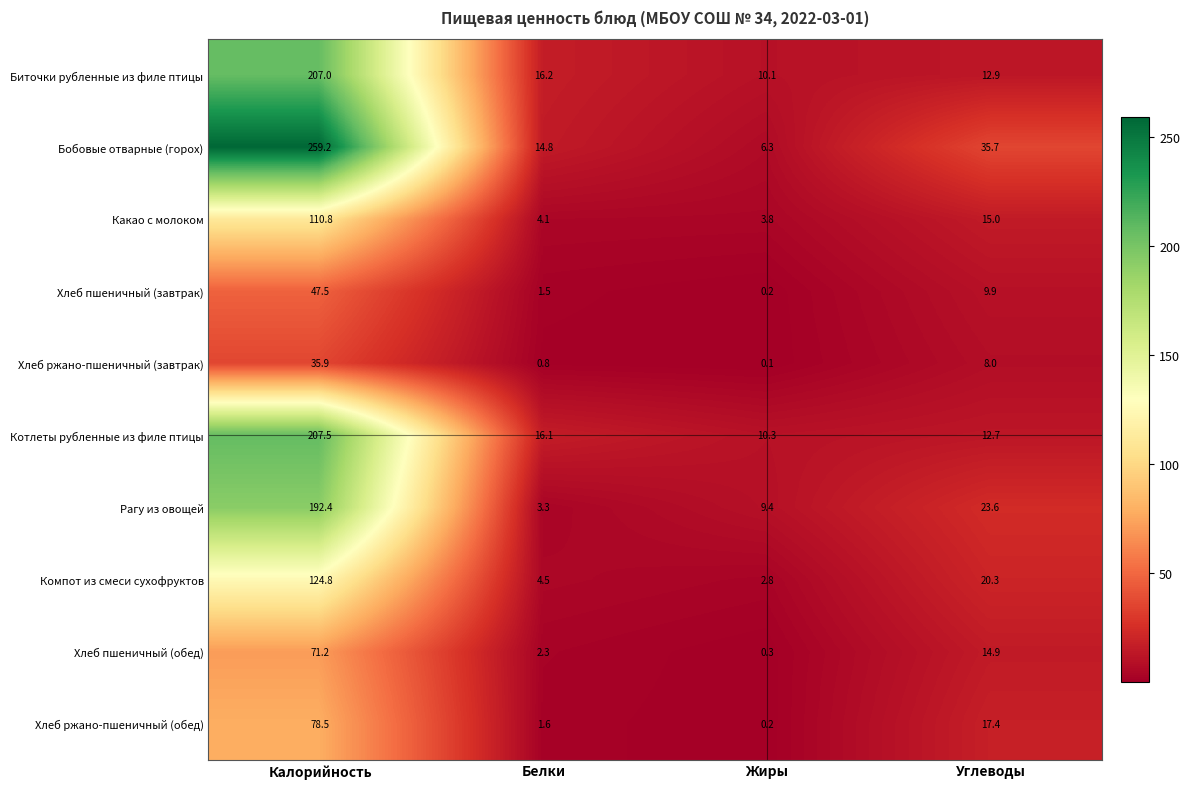

Which label corresponds to the largest value in the chart?

Калорийность